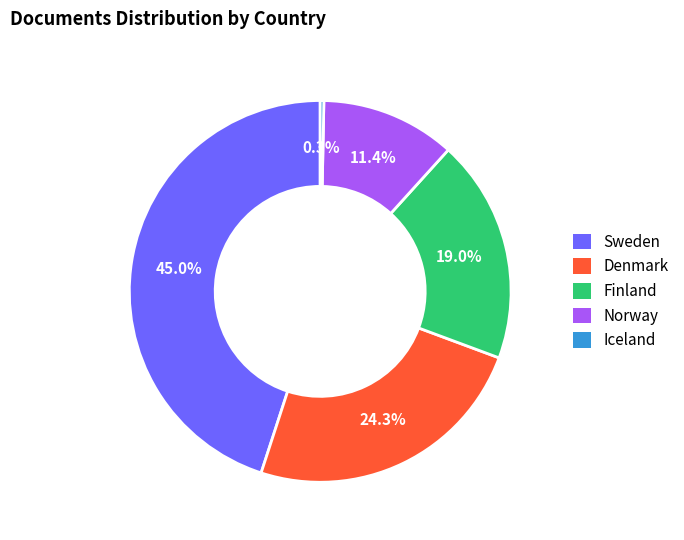

To the nearest percent, what portion does Finland represent?

19%